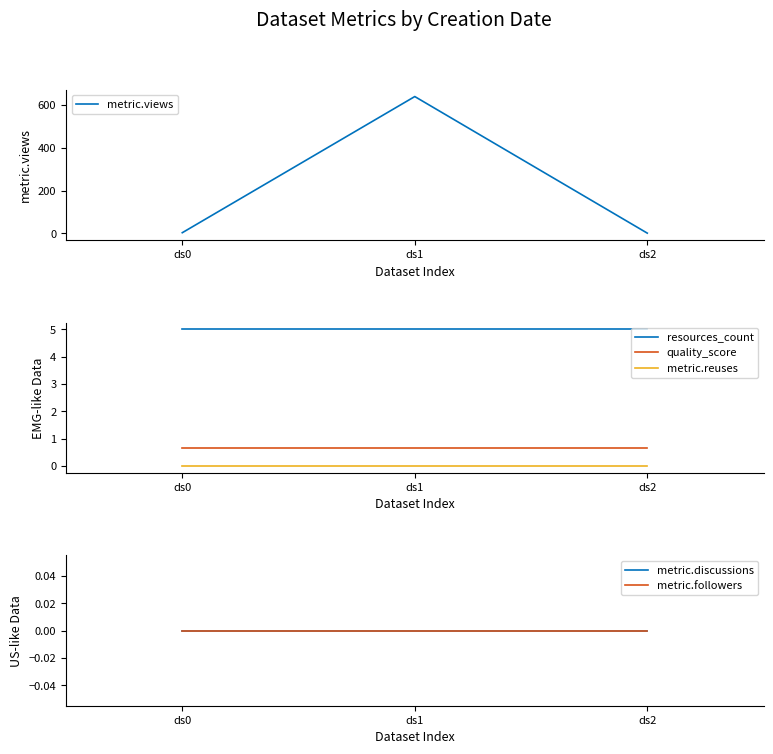

What are all the series names shown in the legend?

metric.views, resources_count, quality_score, metric.reuses, metric.discussions, metric.followers